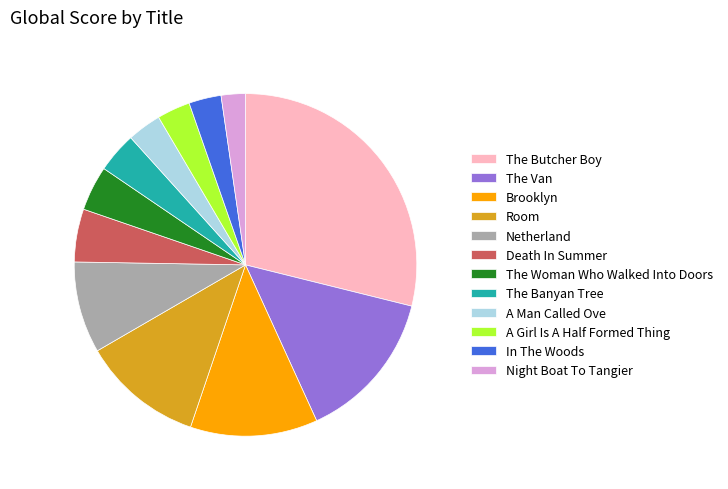

Which category has the biggest portion of the pie?

The Butcher Boy